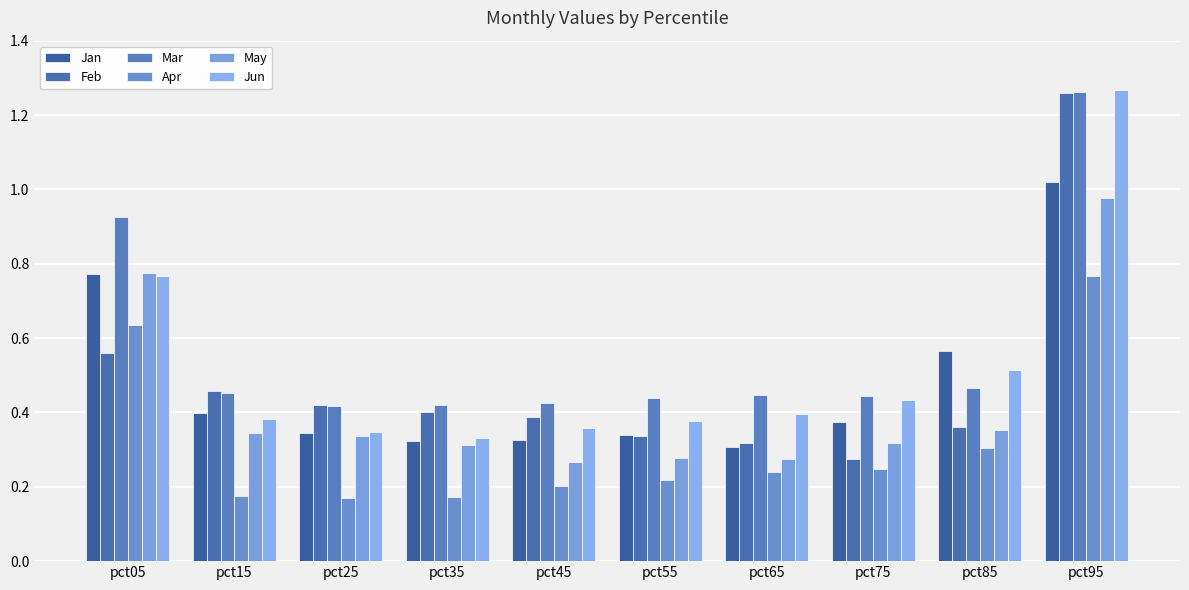

Are the bars grouped side by side (vs. stacked)?

Yes